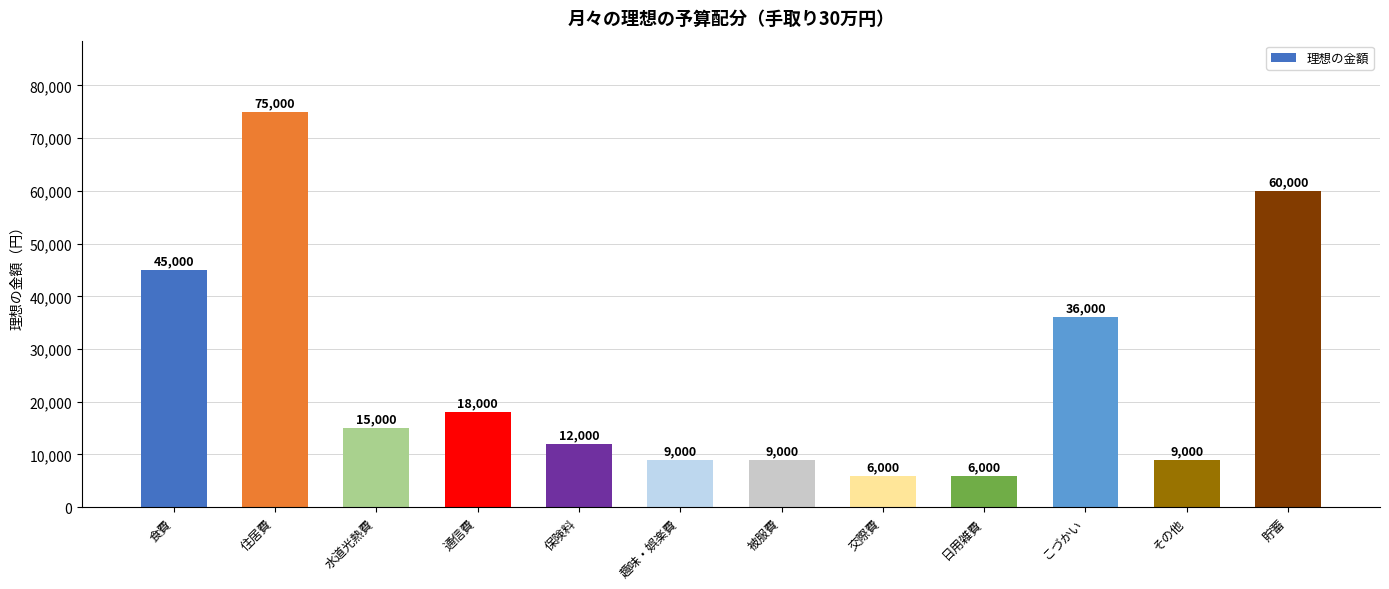

The chart shows a value of 36000 at こづかい. True or false?

True